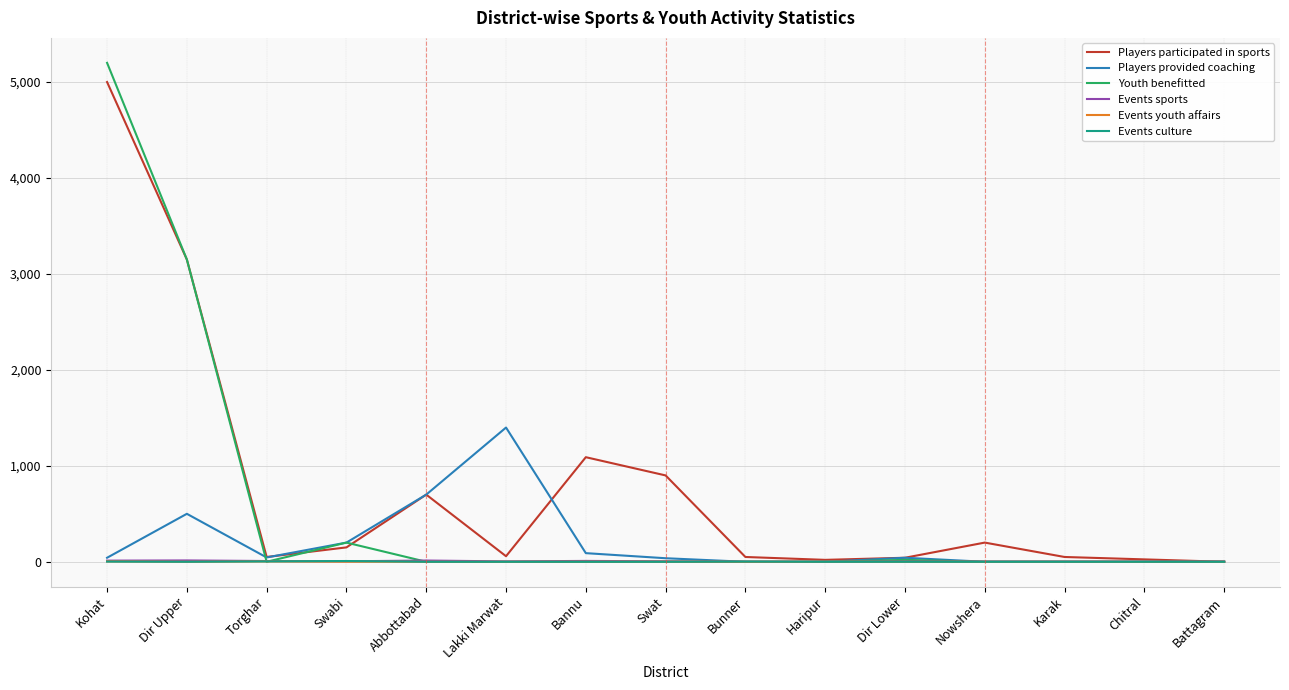

At which label is Players participated in sports closest to 2500?

Dir Upper